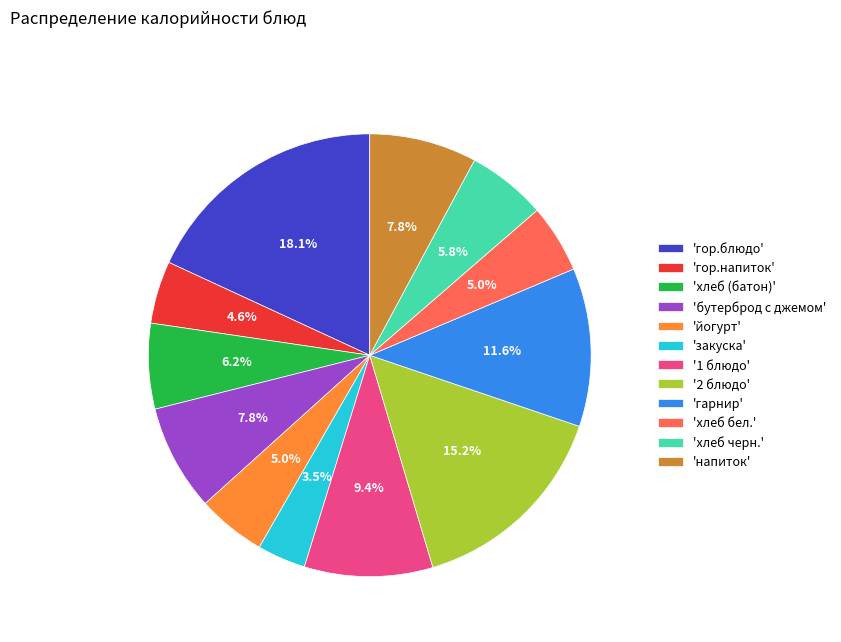

Is there a majority slice in this chart?

No